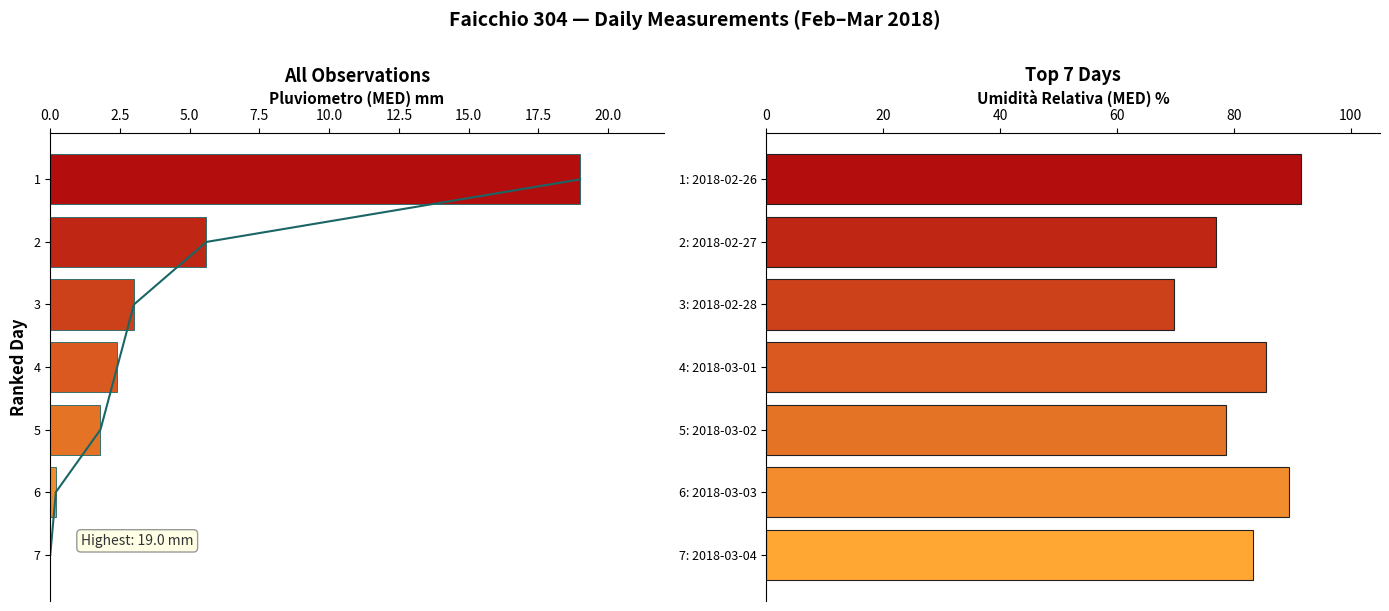

What are all the series names shown in the legend?

Pluviometro (MED) mm, Umidità (MED) %